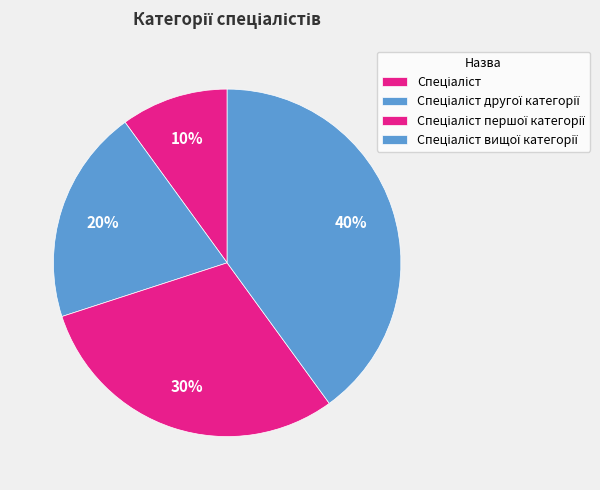

What percentage is the Спеціаліст вищої категорії slice, to the nearest percent?

40%